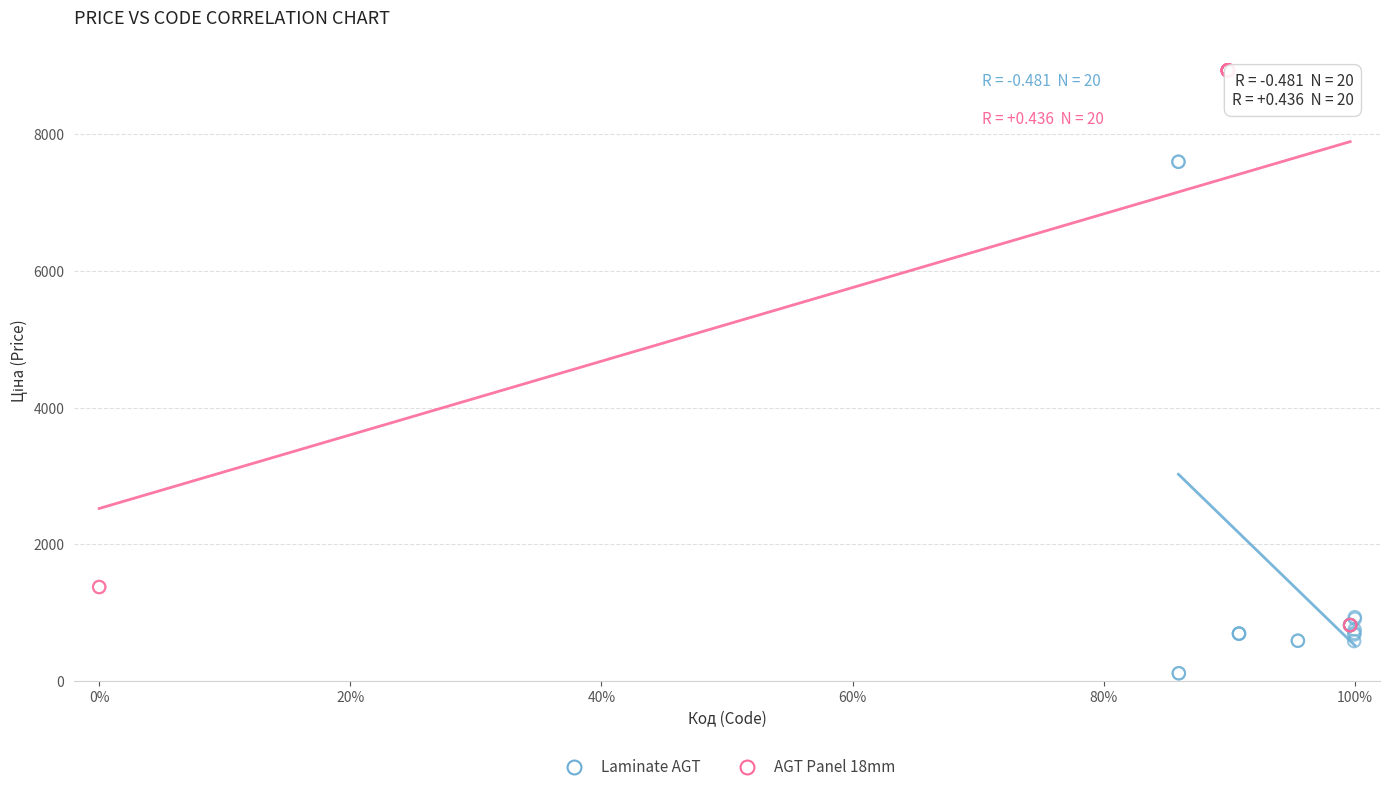

Which series reaches the maximum Y coordinate?

AGT Panel 18mm